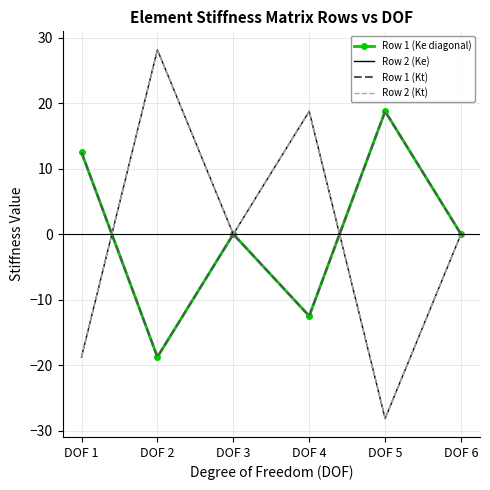

Which series has the largest total across all categories?

Row 1 (Ke diagonal)